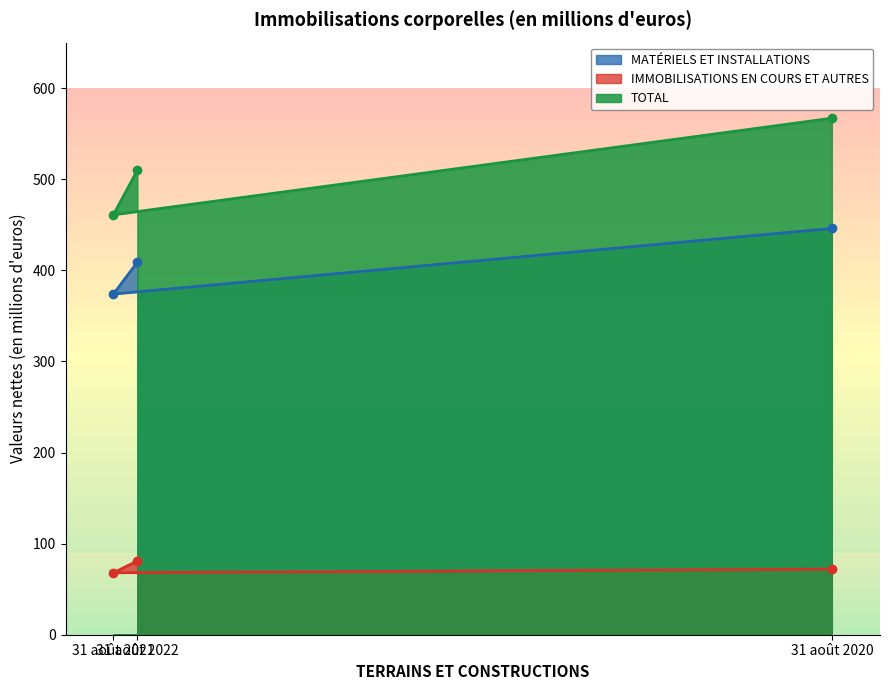

At 31 août 2021, list the series in order from largest to smallest.

TOTAL, MATÉRIELS ET INSTALLATIONS, IMMOBILISATIONS EN COURS ET AUTRES